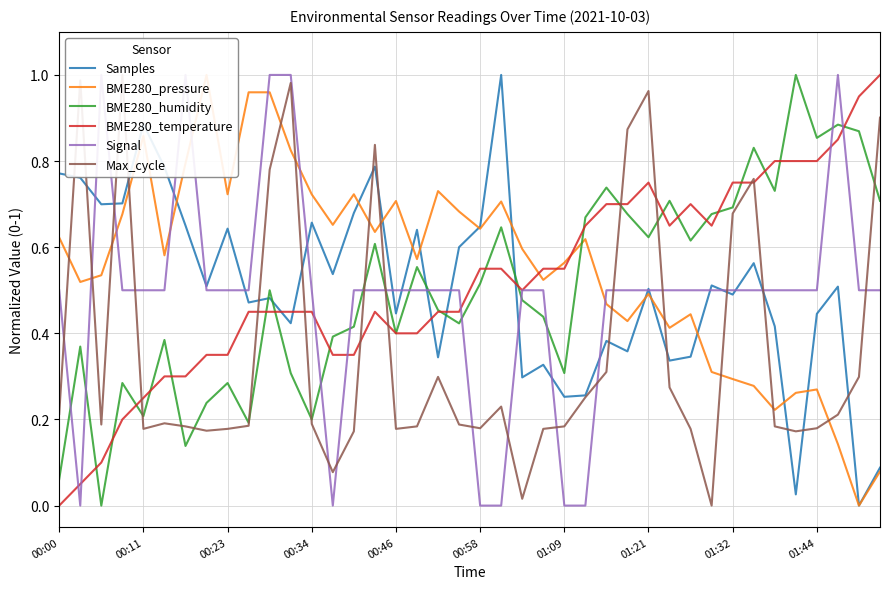

Reading left to right, list all the values displayed in this chart.

Samples: 0.8	0.8	0.7	0.7	0.9	0.8	0.7	0.5	0.6	0.5	0.5	0.4	0.7	0.5	0.7	0.8	0.4	0.6	0.3	0.6	0.6	1.0	0.3	0.3	0.3	0.3	0.4	0.4	0.5	0.3	0.3	0.5	0.5	0.6	0.4	0.0	0.4	0.5	0.0	0.1
BME280_pressure: 0.6	0.5	0.5	0.7	0.9	0.6	0.8	1.0	0.7	1.0	1.0	0.8	0.7	0.7	0.7	0.6	0.7	0.6	0.7	0.7	0.6	0.7	0.6	0.5	0.6	0.6	0.5	0.4	0.5	0.4	0.4	0.3	0.3	0.3	0.2	0.3	0.3	0.1	0.0	0.1
BME280_humidity: 0.1	0.4	0.0	0.3	0.2	0.4	0.1	0.2	0.3	0.2	0.5	0.3	0.2	0.4	0.4	0.6	0.4	0.6	0.5	0.4	0.5	0.6	0.5	0.4	0.3	0.7	0.7	0.7	0.6	0.7	0.6	0.7	0.7	0.8	0.7	1.0	0.9	0.9	0.9	0.7
BME280_temperature: 0.0	0.1	0.1	0.2	0.3	0.3	0.3	0.3	0.3	0.4	0.4	0.4	0.4	0.3	0.3	0.4	0.4	0.4	0.4	0.4	0.6	0.6	0.5	0.6	0.6	0.7	0.7	0.7	0.7	0.7	0.7	0.7	0.7	0.7	0.8	0.8	0.8	0.8	1.0	1.0
Signal: 0.5	0.0	1.0	0.5	0.5	0.5	1.0	0.5	0.5	0.5	1.0	1.0	0.5	0.0	0.5	0.5	0.5	0.5	0.5	0.5	0.0	0.0	0.5	0.5	0.0	0.0	0.5	0.5	0.5	0.5	0.5	0.5	0.5	0.5	0.5	0.5	0.5	1.0	0.5	0.5
Max_cycle: 0.2	1.0	0.2	1.0	0.2	0.2	0.2	0.2	0.2	0.2	0.8	1.0	0.2	0.1	0.2	0.8	0.2	0.2	0.3	0.2	0.2	0.2	0.0	0.2	0.2	0.3	0.3	0.9	1.0	0.3	0.2	0.0	0.7	0.8	0.2	0.2	0.2	0.2	0.3	0.9